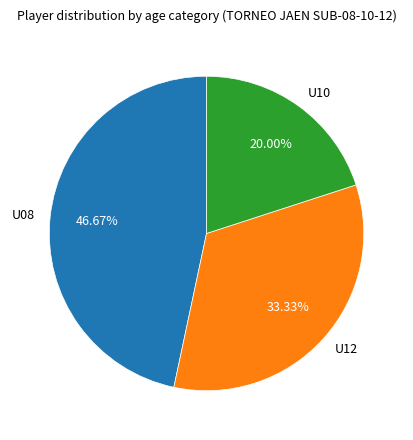

Combined, do U10 and U08 account for over 50%?

Yes